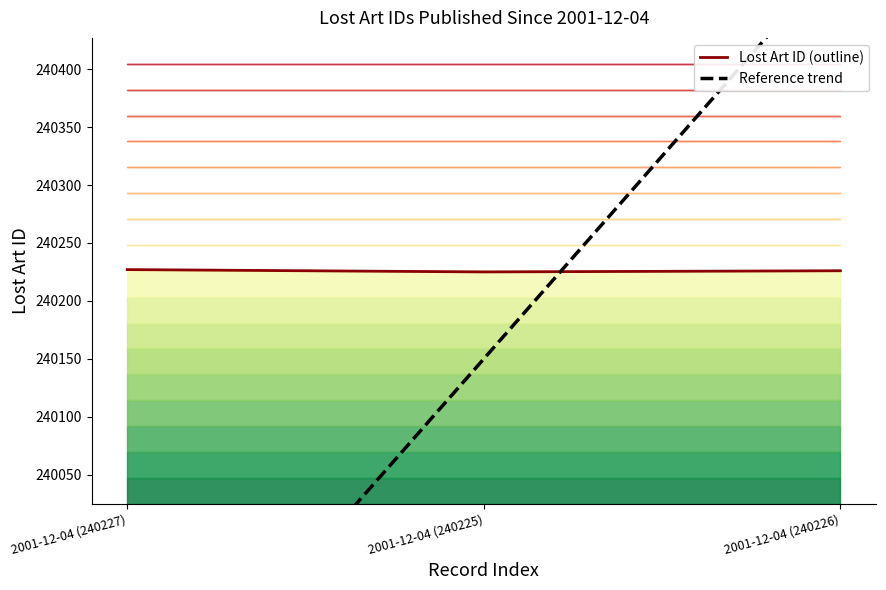

Count the Reference trend values in the range 239800 to 240500.

3